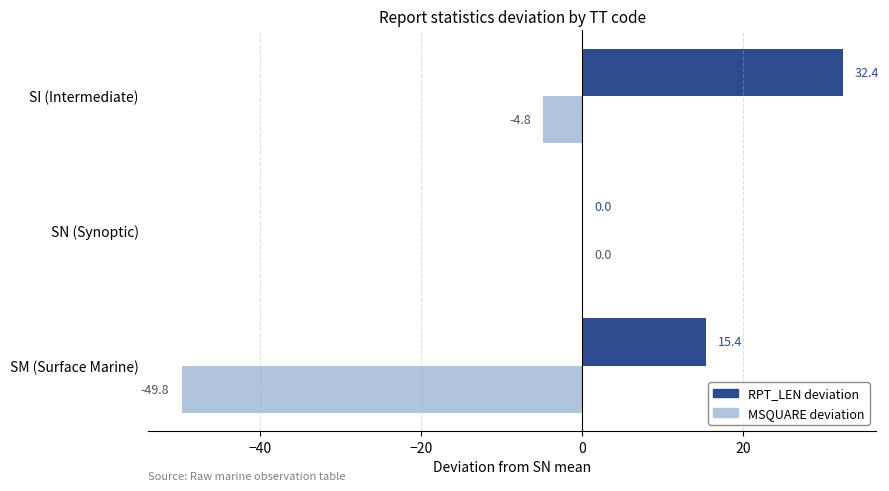

What is the maximum value shown in the chart?

32.4